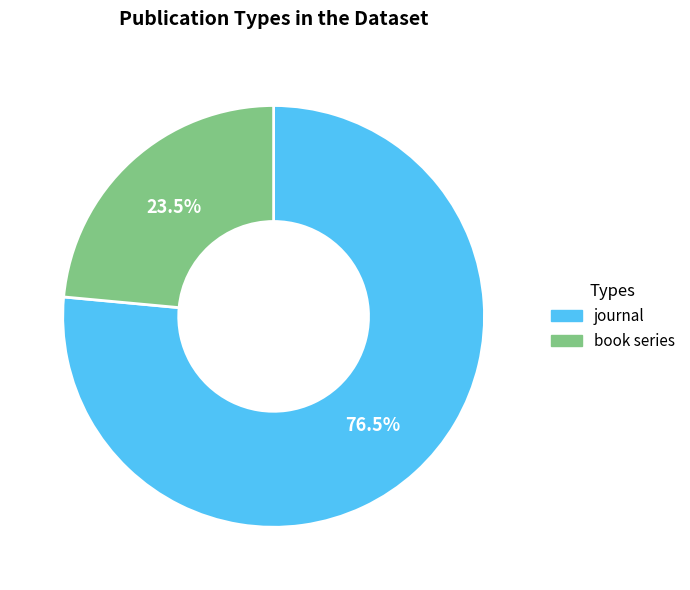

How many slices are in this pie chart?

2